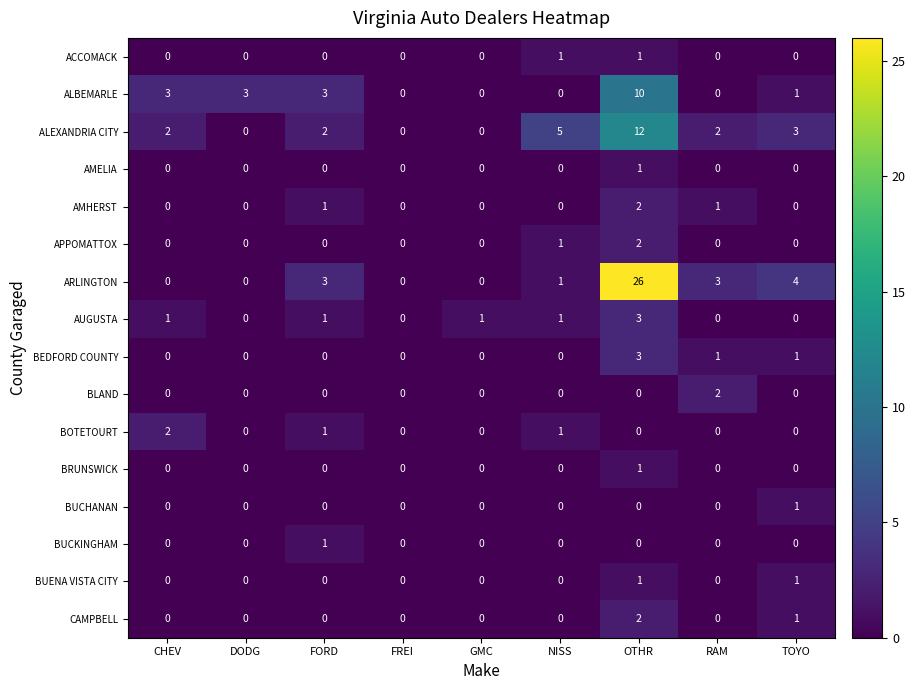

At which label is ARLINGTON closest to 13?

TOYO